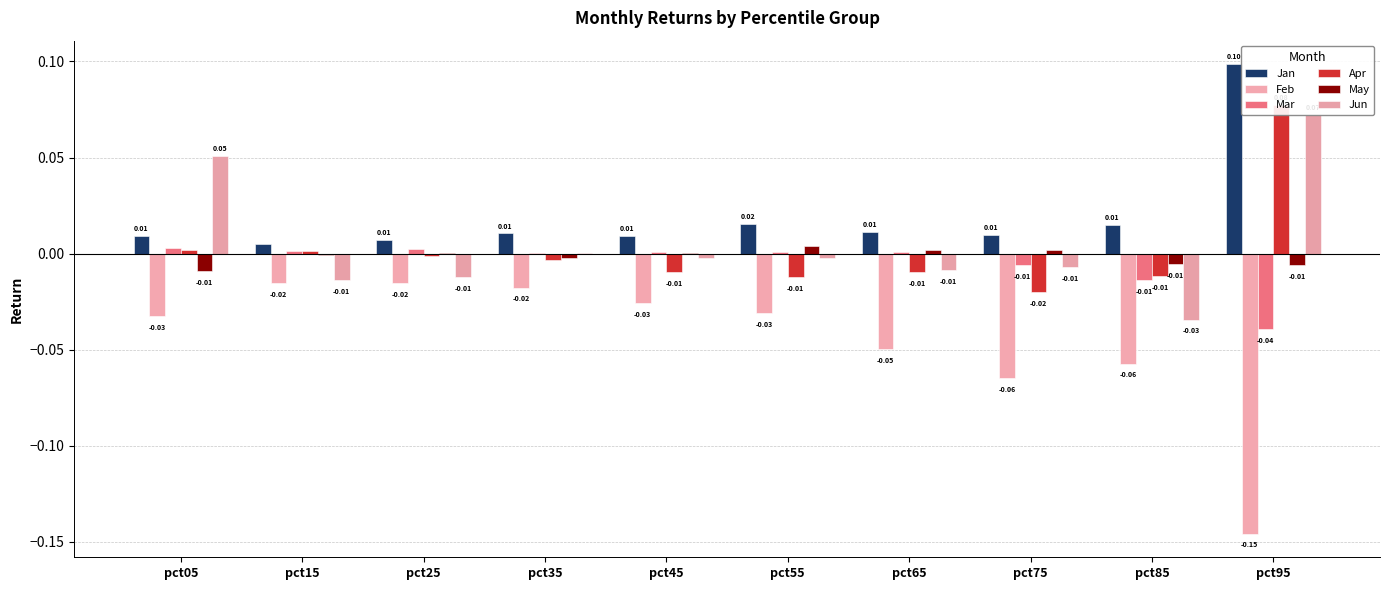

The Apr series shows 0.0 at pct05. True or false?

False